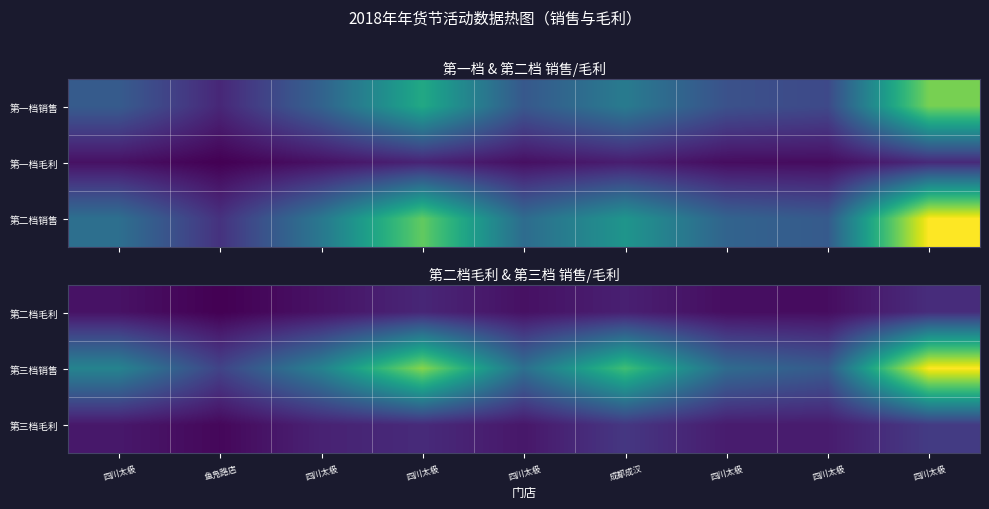

True or false: 第二档毛利 has a value of 5309.4 at 四川太极.

True